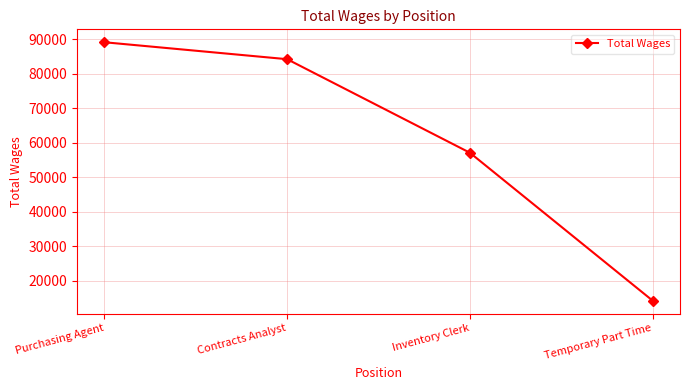

What is the ratio of the value at Contracts Analyst to the value at Inventory Clerk?

1.5